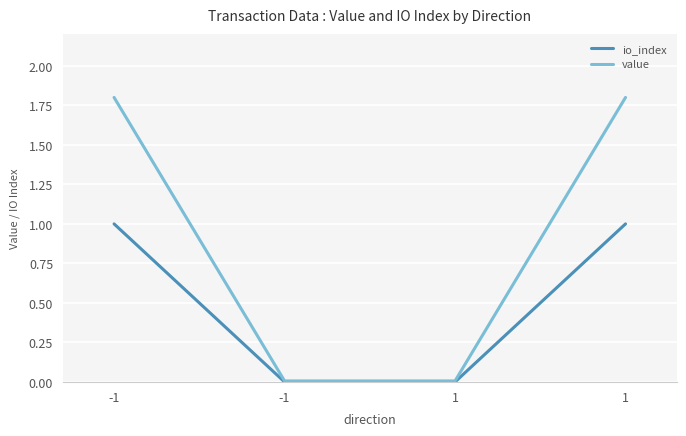

What is the difference between the second highest and second lowest values in the value series?

1.8